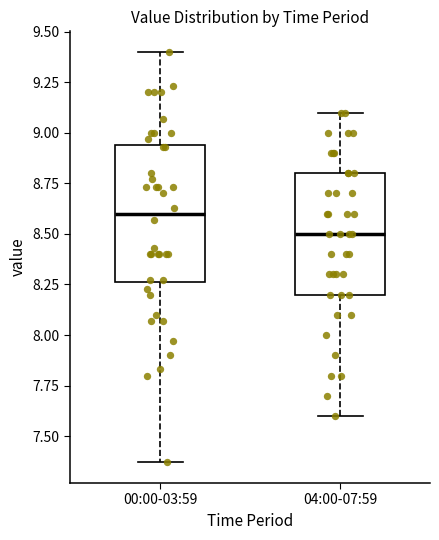

Which box is the tallest, from its lower edge to its upper edge?

00:00-03:59